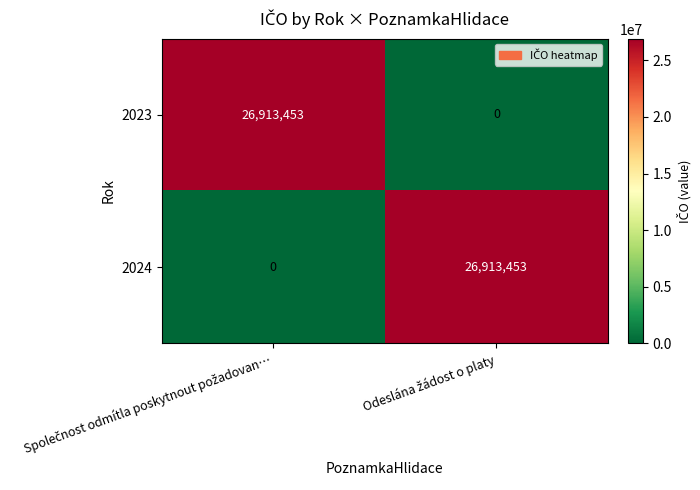

What is the highest value of the 2024 series?

26913453